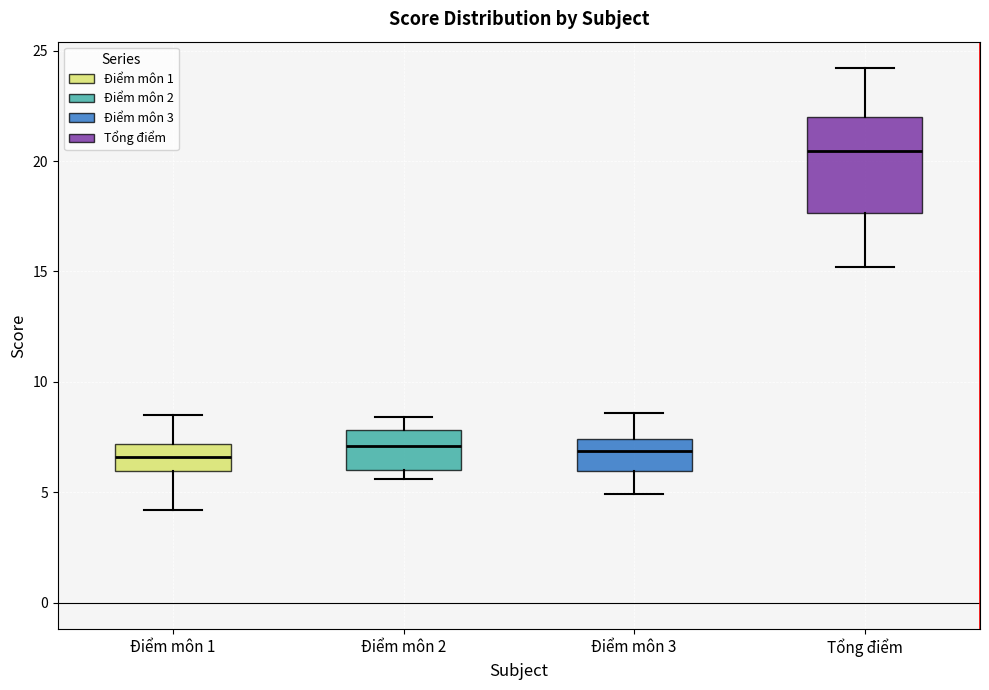

Which box has the highest median line?

Tổng điểm